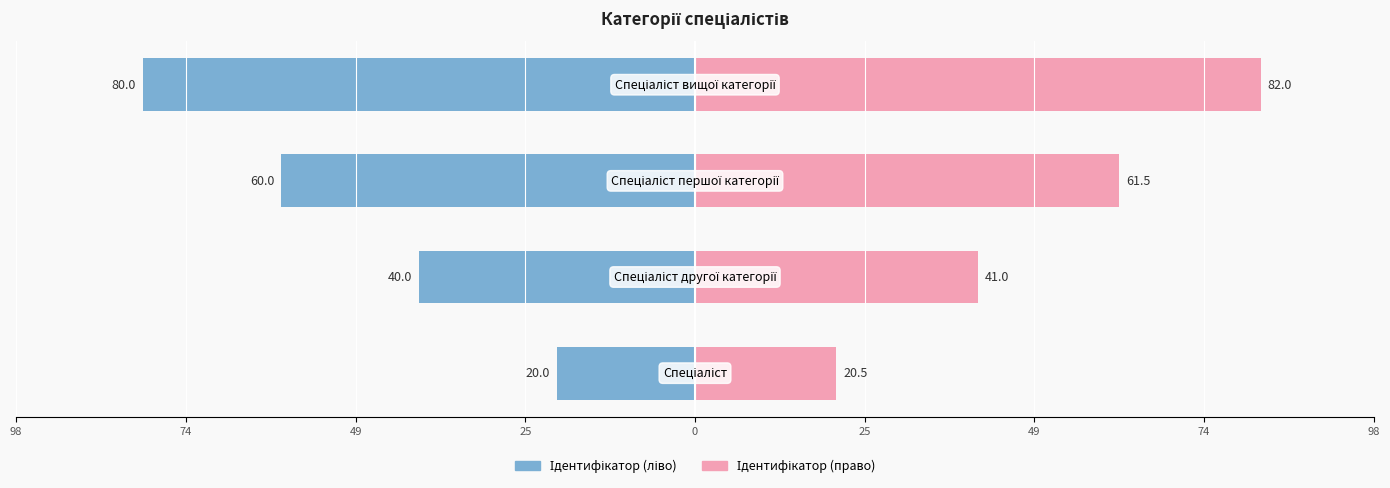

Which series has the widest spread of values?

Ідентифікатор (право)